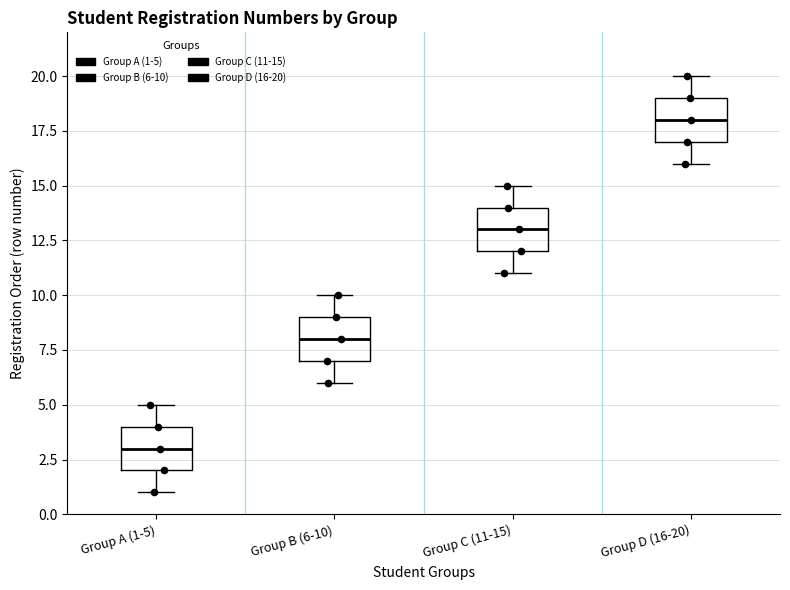

Which box has the highest median line?

Group D (16-20)